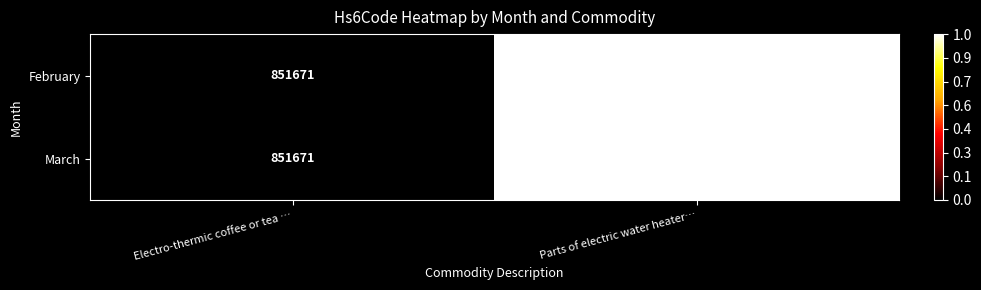

Is the value of February at Electro-thermic coffee or tea … greater than the value of March at Parts of electric water heater…?

No